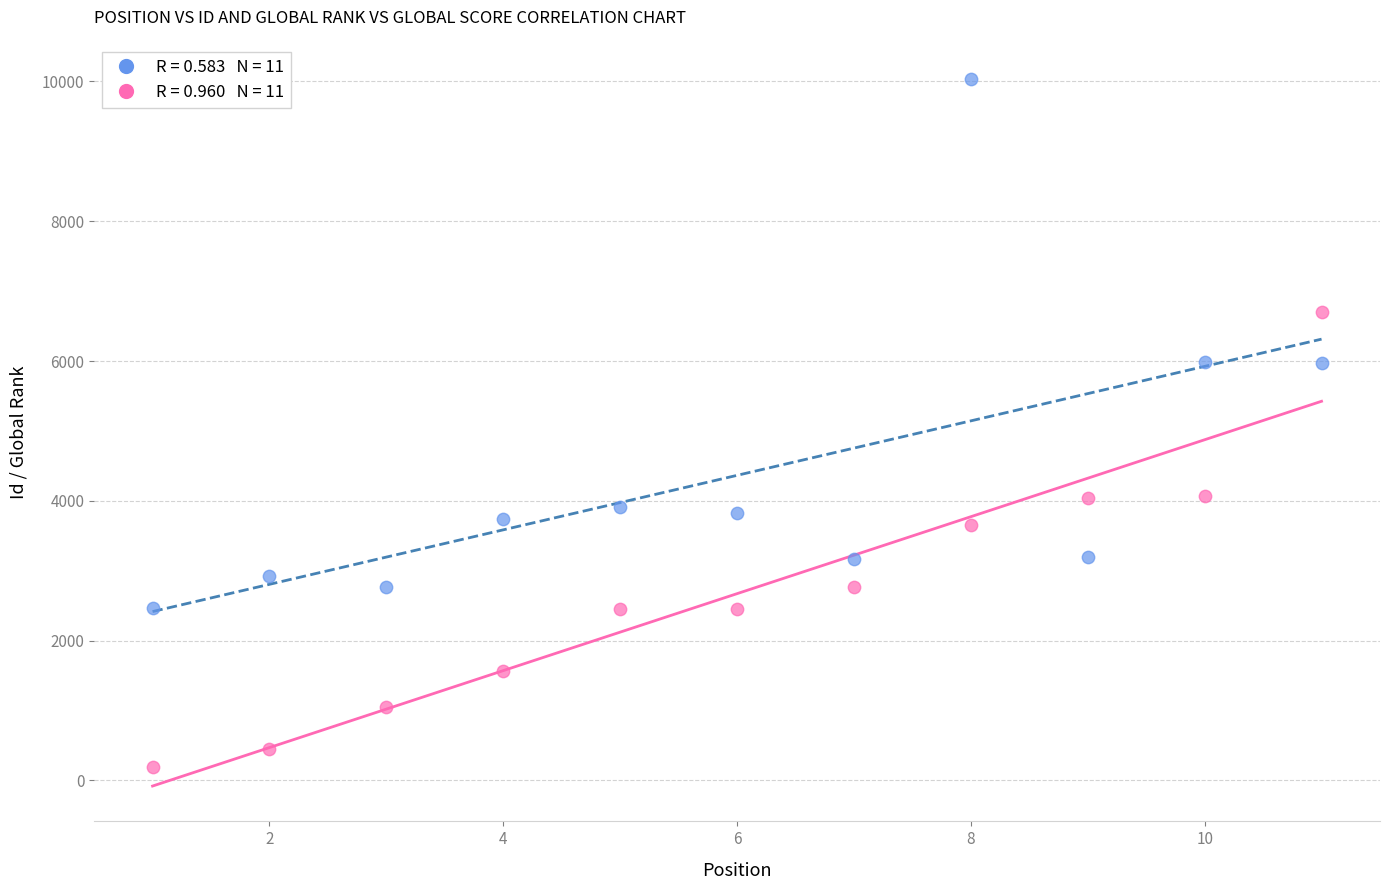

Across all data points, what is the range of X values (max minus min)?

10